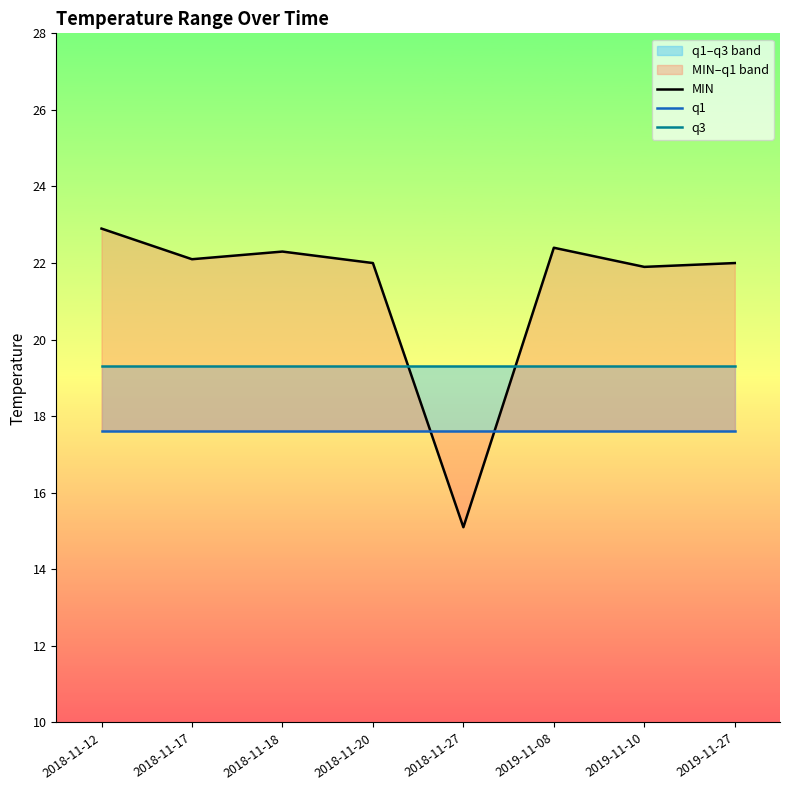

At which category is the sum across all series the highest?

2018-11-12